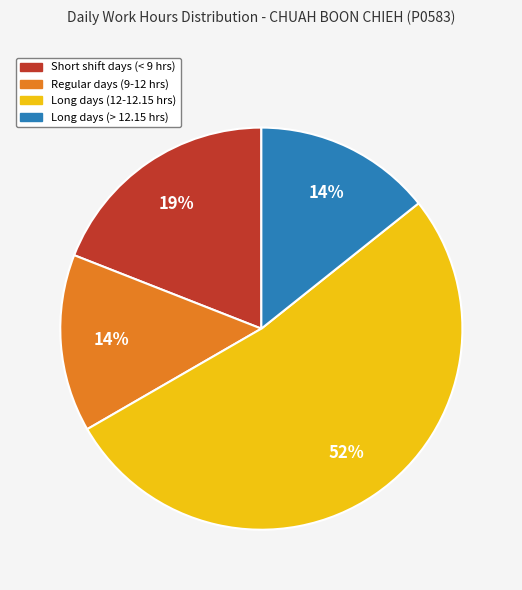

Is there any slice that represents more than half of the pie?

Yes